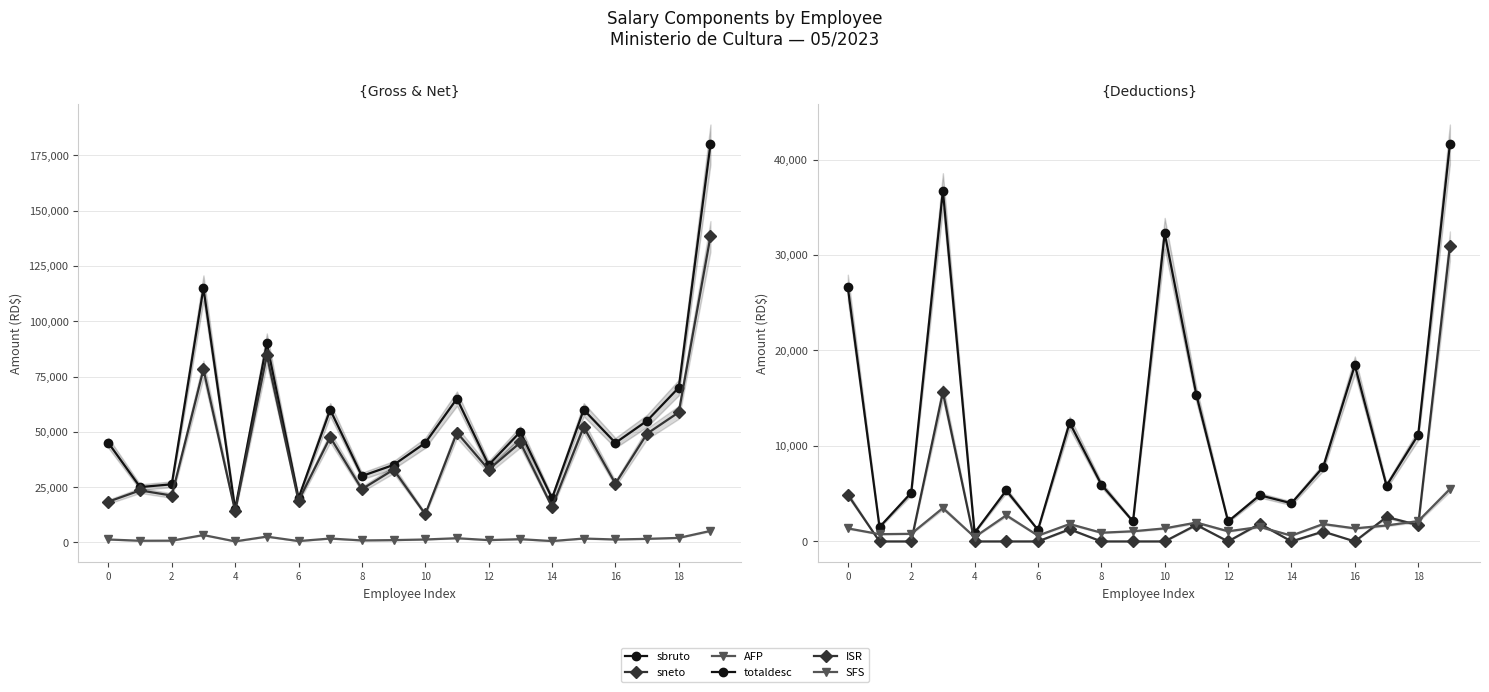

Which series has the widest spread of values?

sbruto